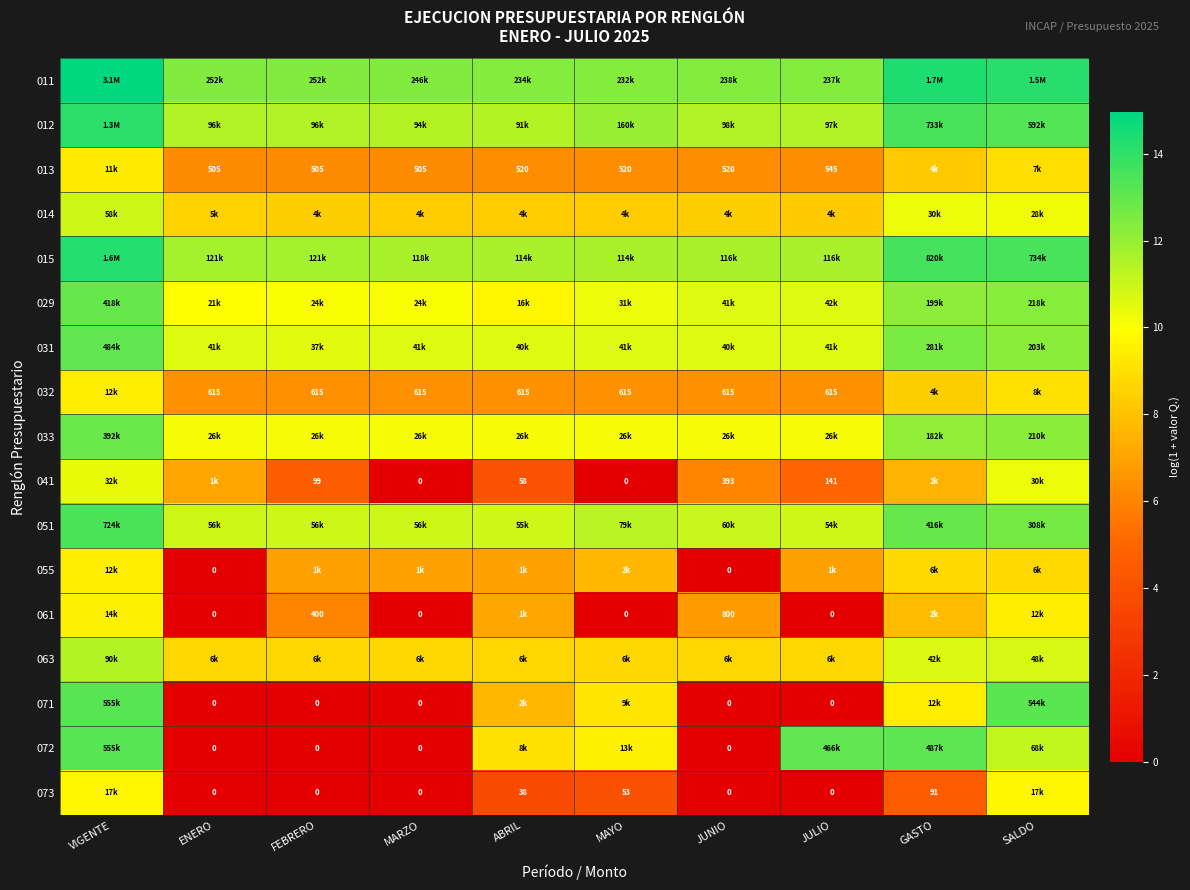

Rank the categories by 073 value from lowest to highest.

ENERO, FEBRERO, MARZO, JUNIO, JULIO, ABRIL, MAYO, GASTO, SALDO, VIGENTE